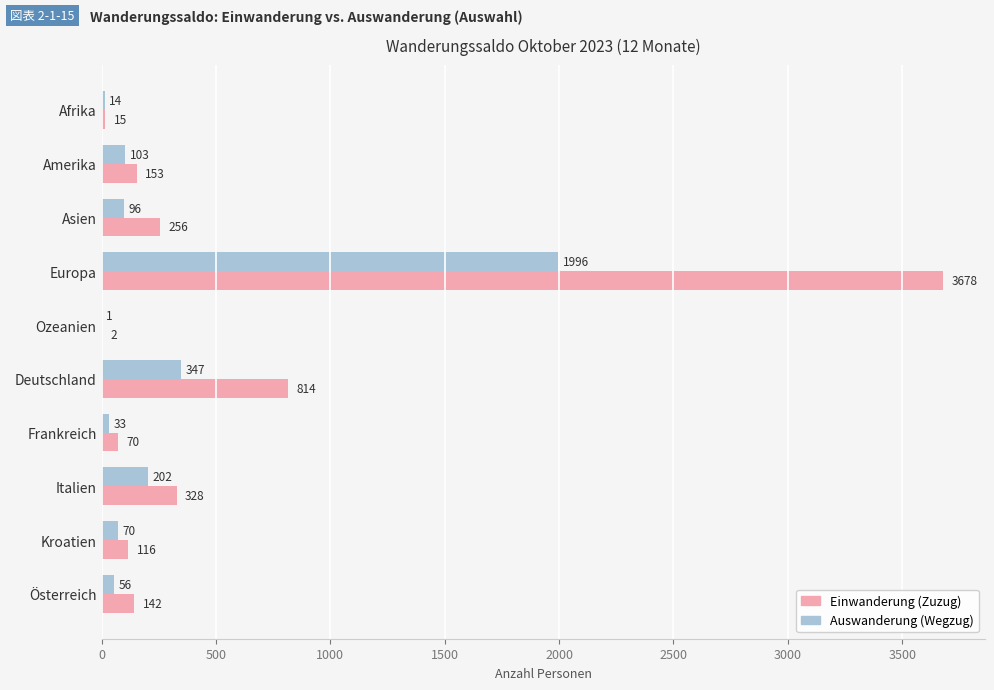

True or false: Einwanderung (Zuzug) has a value of 70 at Frankreich.

True